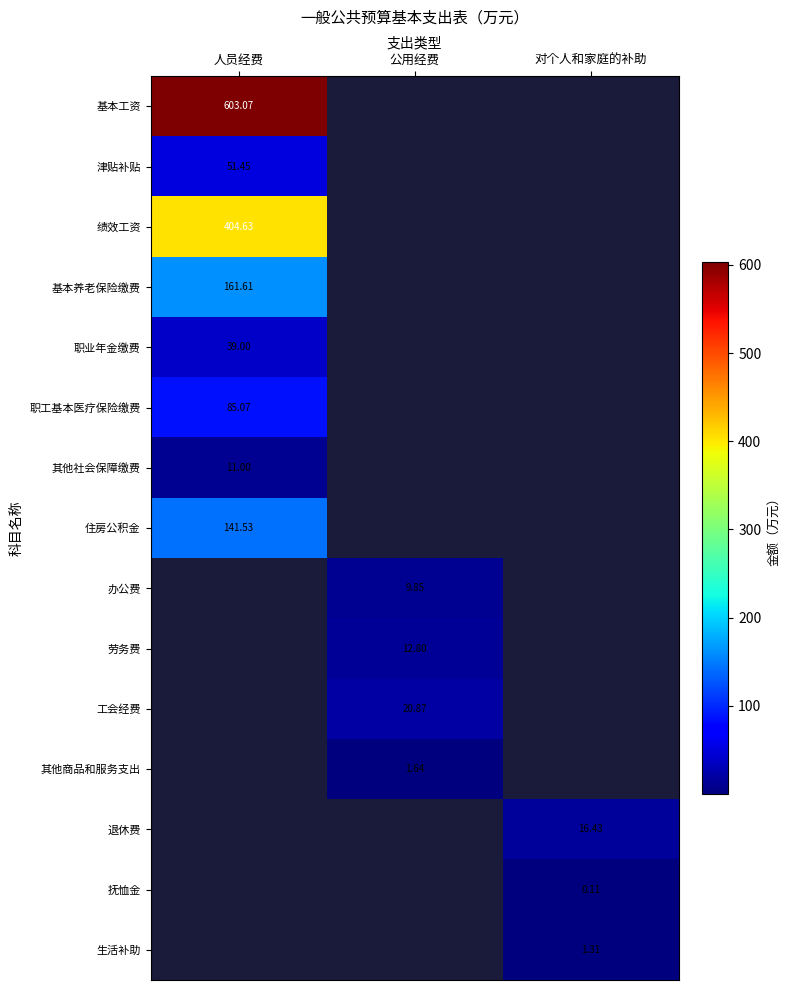

How many distinct data groups are displayed?

15